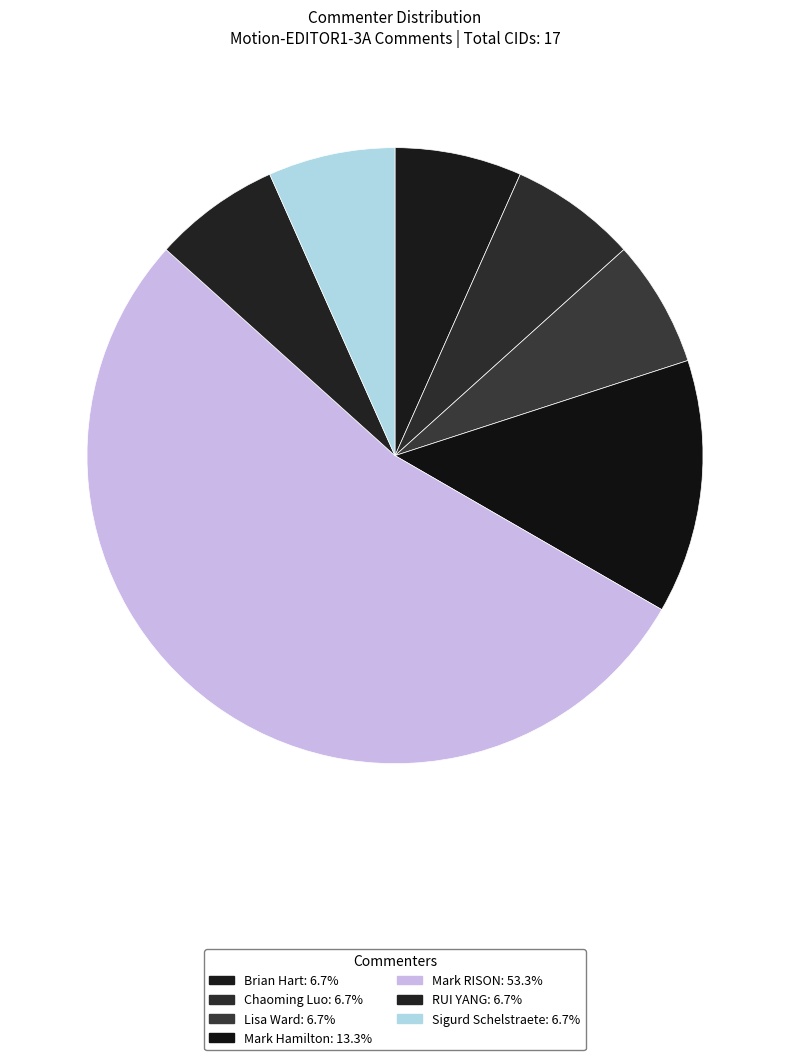

Count the number of slices in the pie.

7